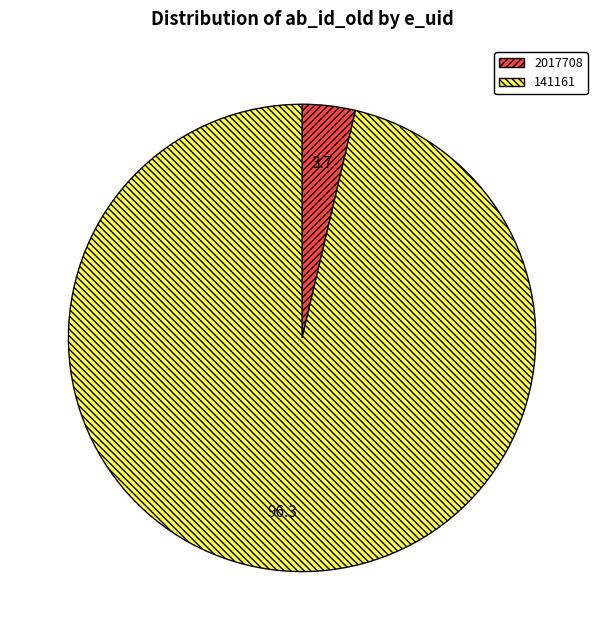

Between 141161 and 2017708, which is larger?

141161